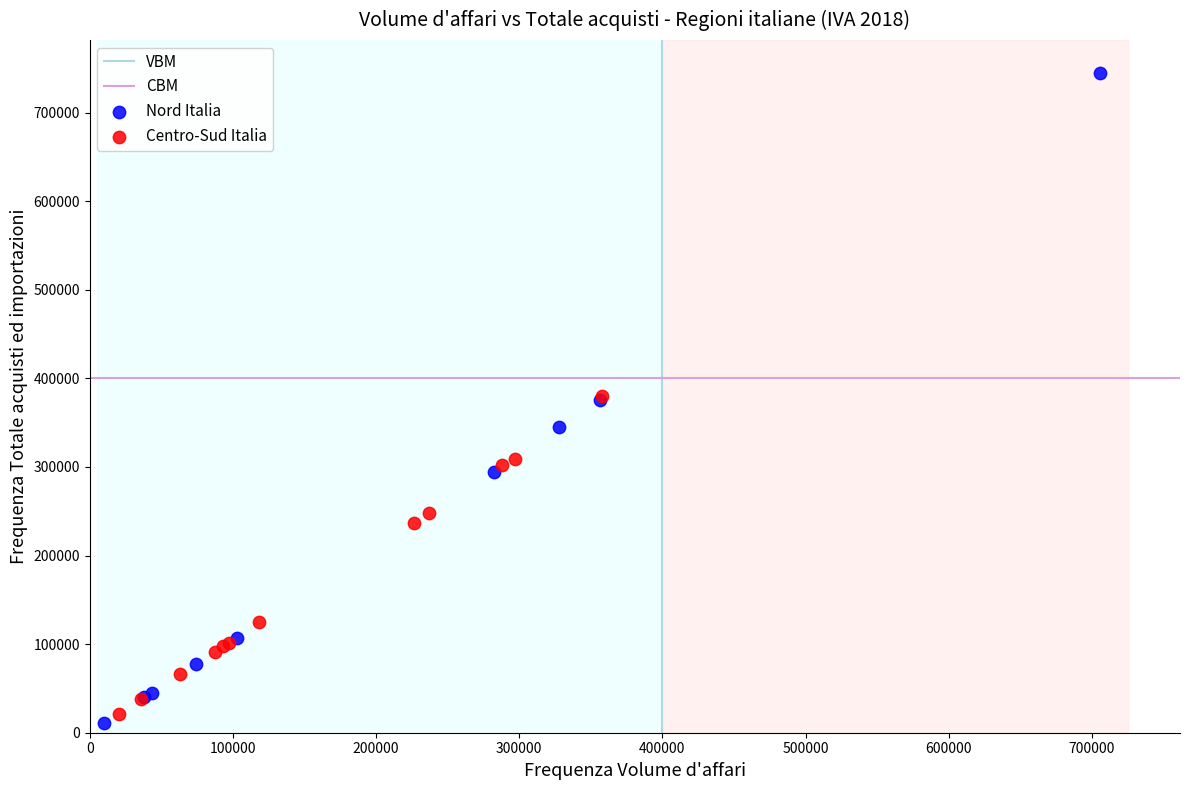

Which series has the widest spread of Y values?

Nord Italia